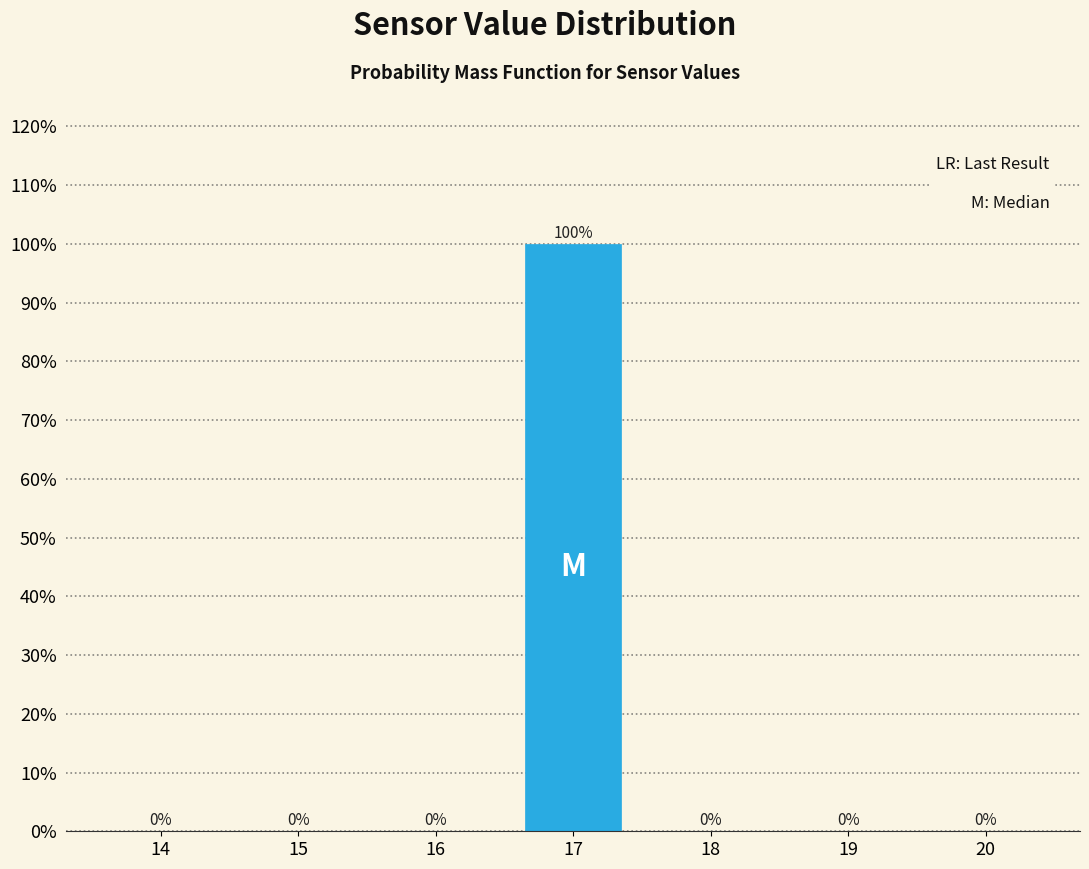

Reading left to right, extract all data points from this chart.

14=0	15=0	16=0	17=100	18=0	19=0	20=0